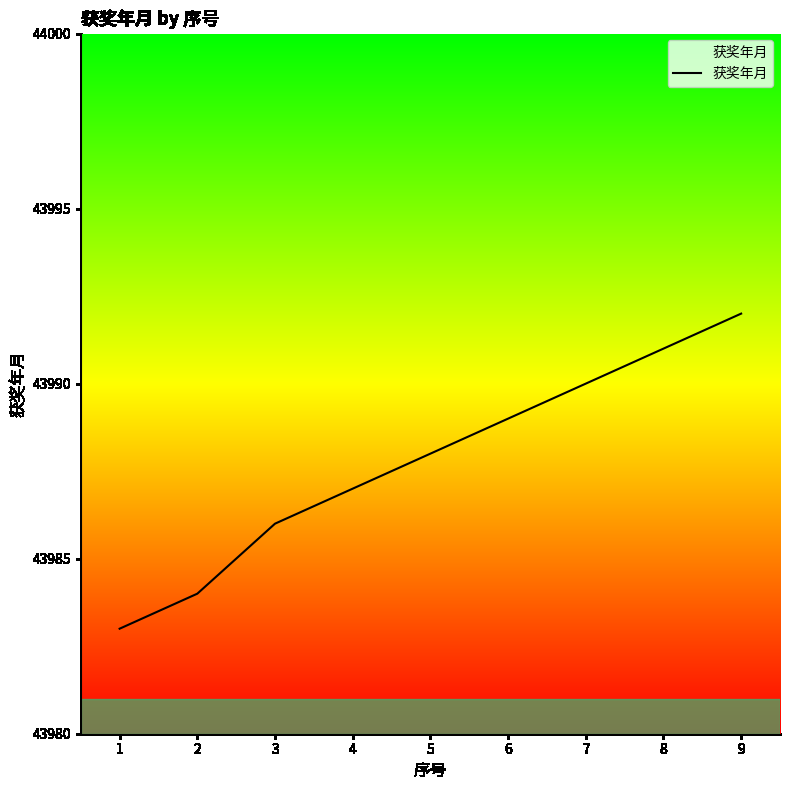

True or false: there are more than 0 points higher than both neighbors.

False